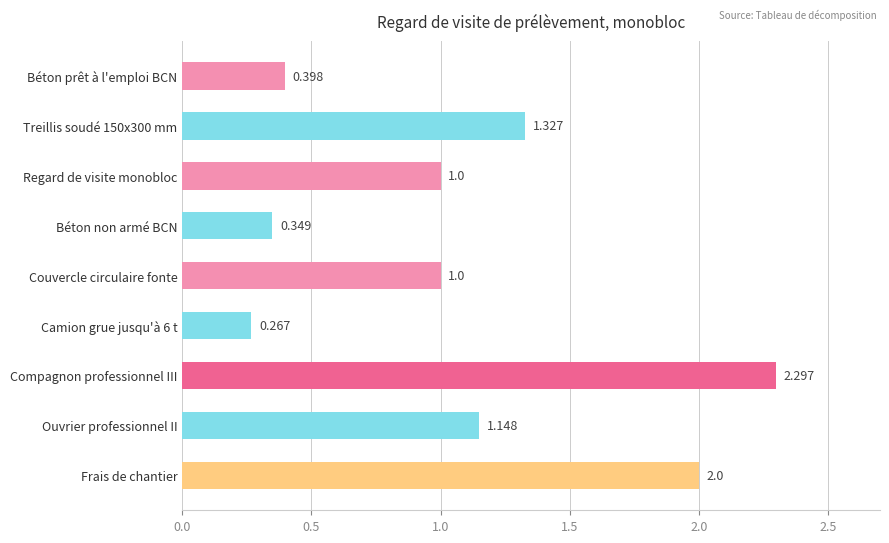

Which category has the highest value across all series?

Compagnon professionnel III